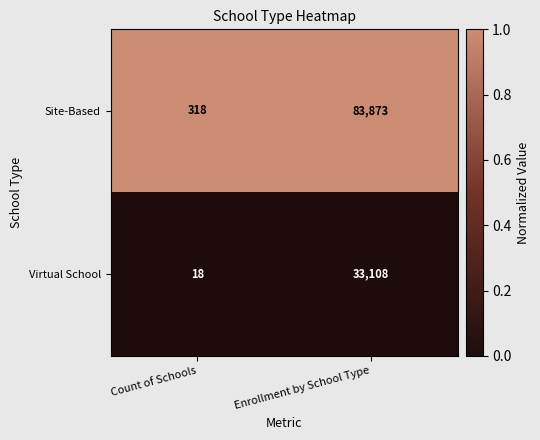

Between Count of Schools and Enrollment by School Type, which series saw the biggest shift?

Site-Based